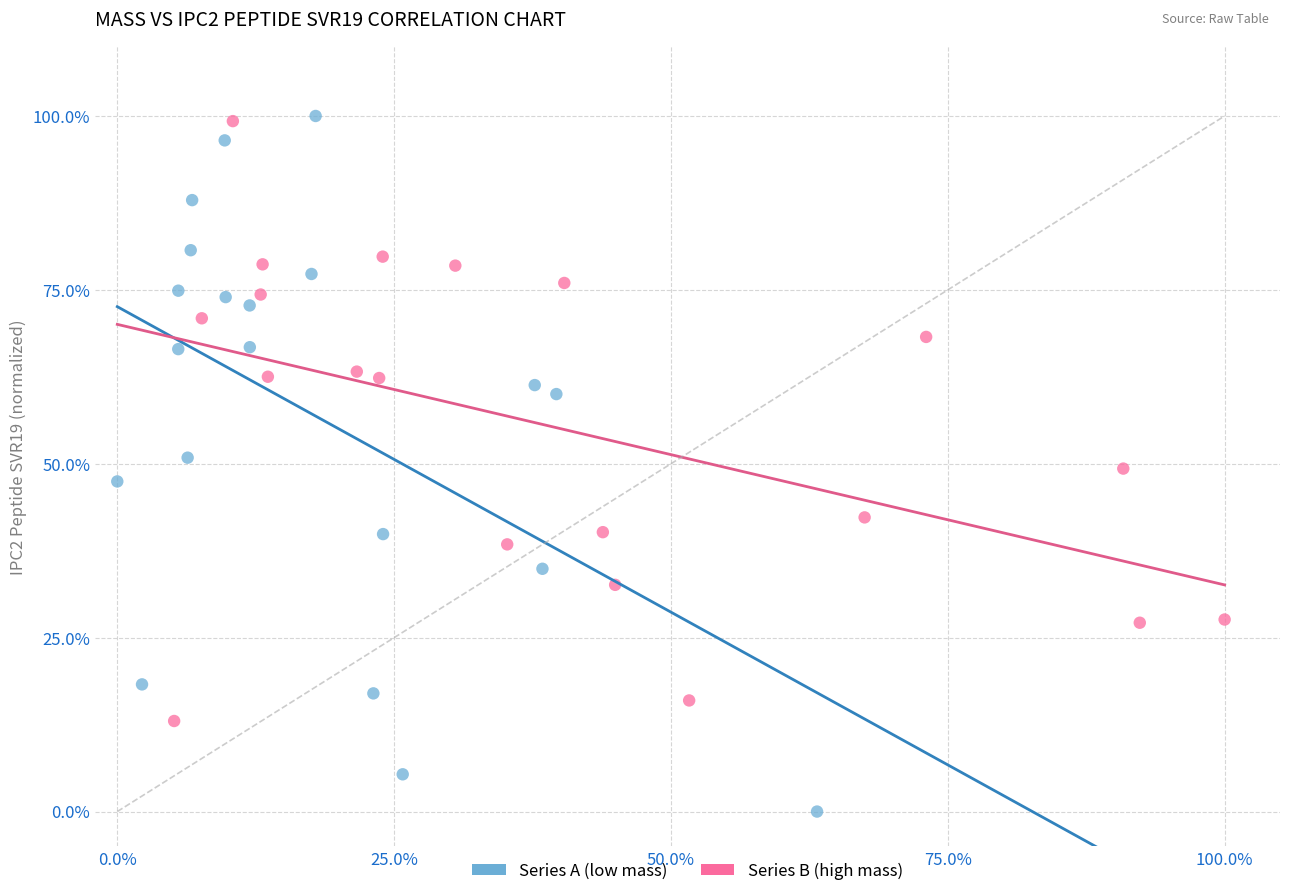

What are all the series names shown in the legend?

Series A (low mass), Series B (high mass)